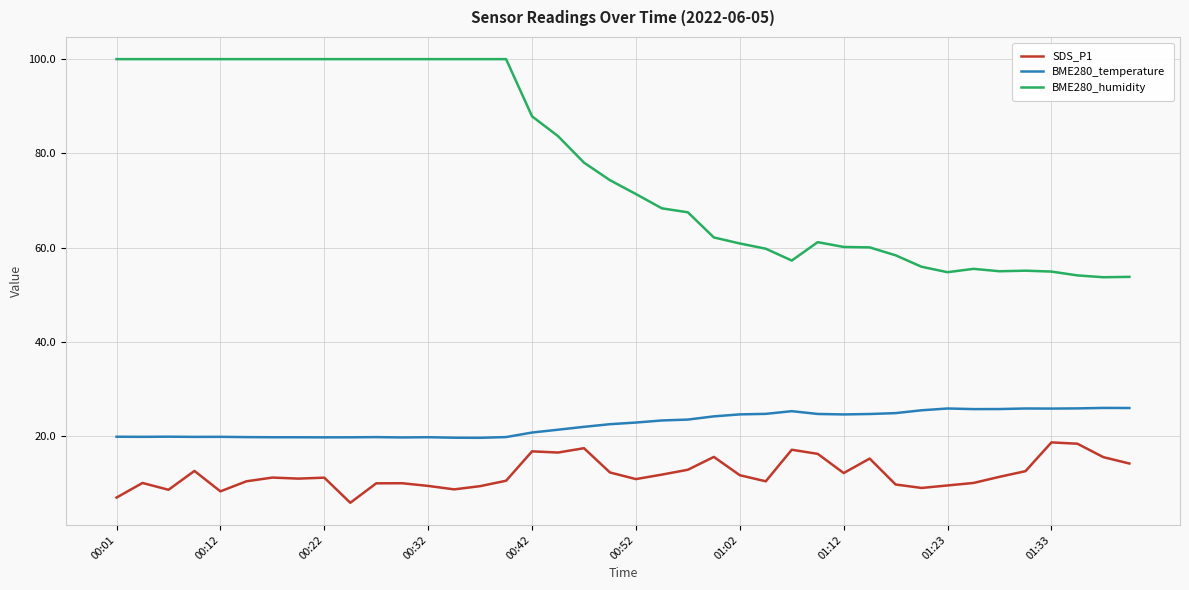

What is the maximum value shown in the chart?

100.0